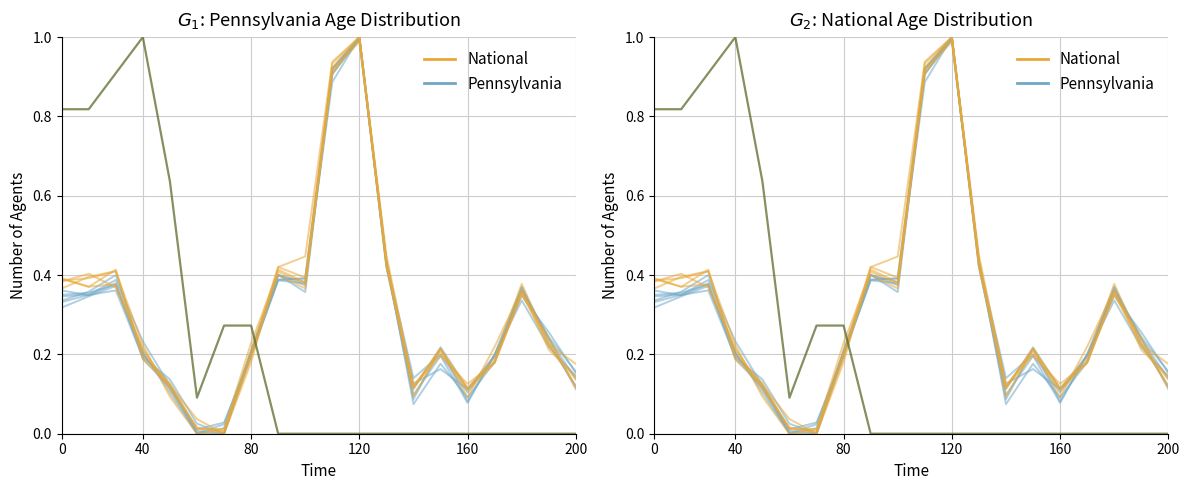

What is the difference between the highest and lowest values at 200?

0.1